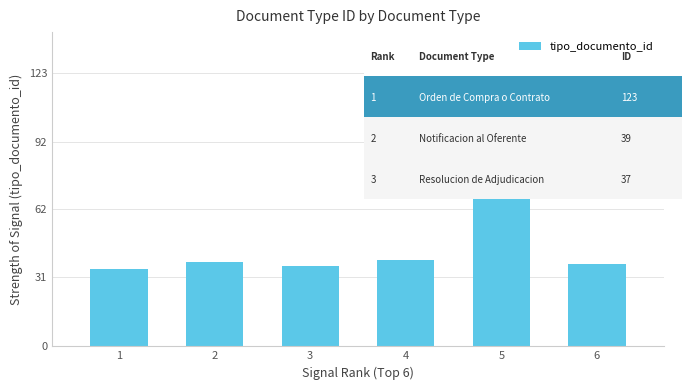

Reading left to right, list all the values displayed in this chart.

35	38	36	39	123	37